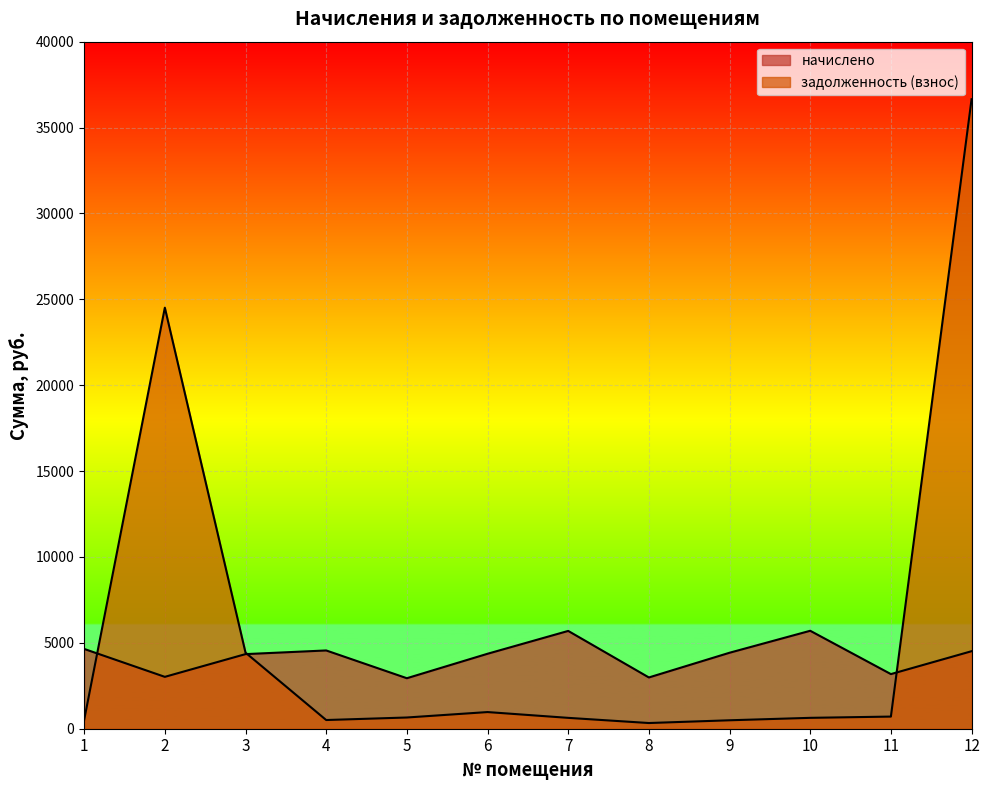

Which category has the lowest value across all series?

8